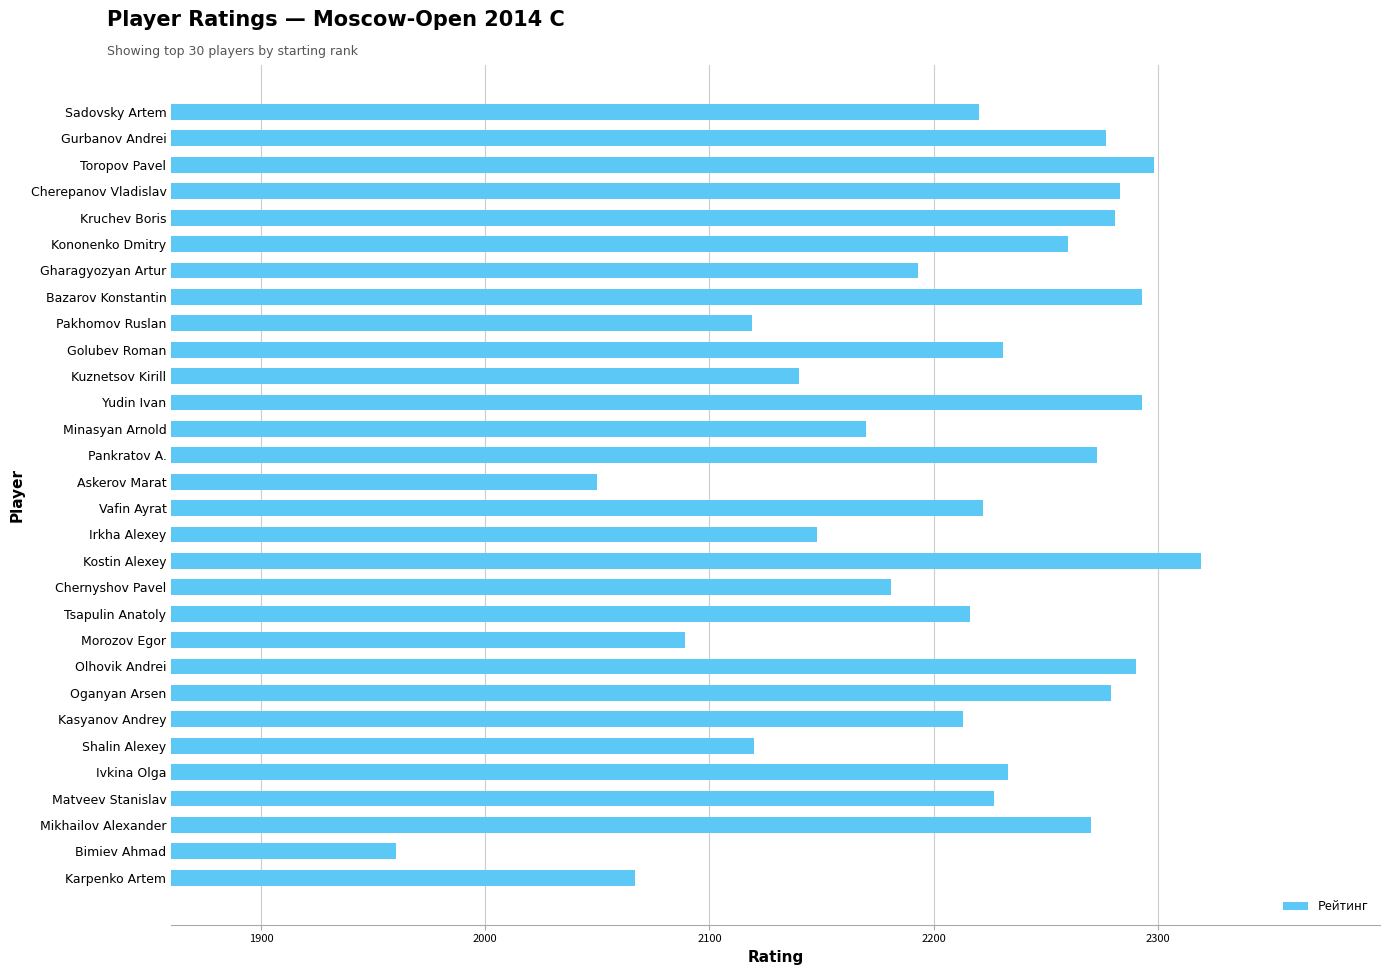

Approximately how many times larger is the value at Bimiev Ahmad compared to Kostin Alexey?

0.8